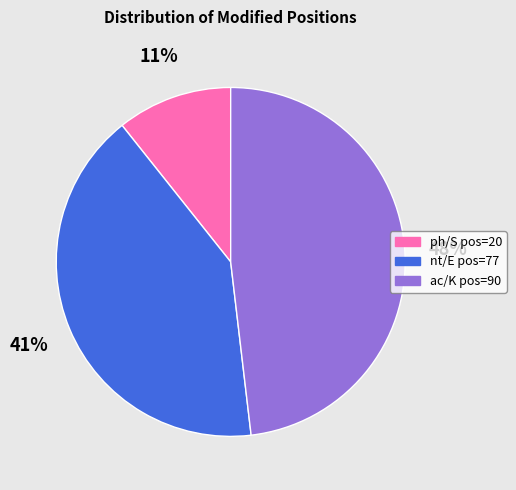

How many slices are in this pie chart?

3